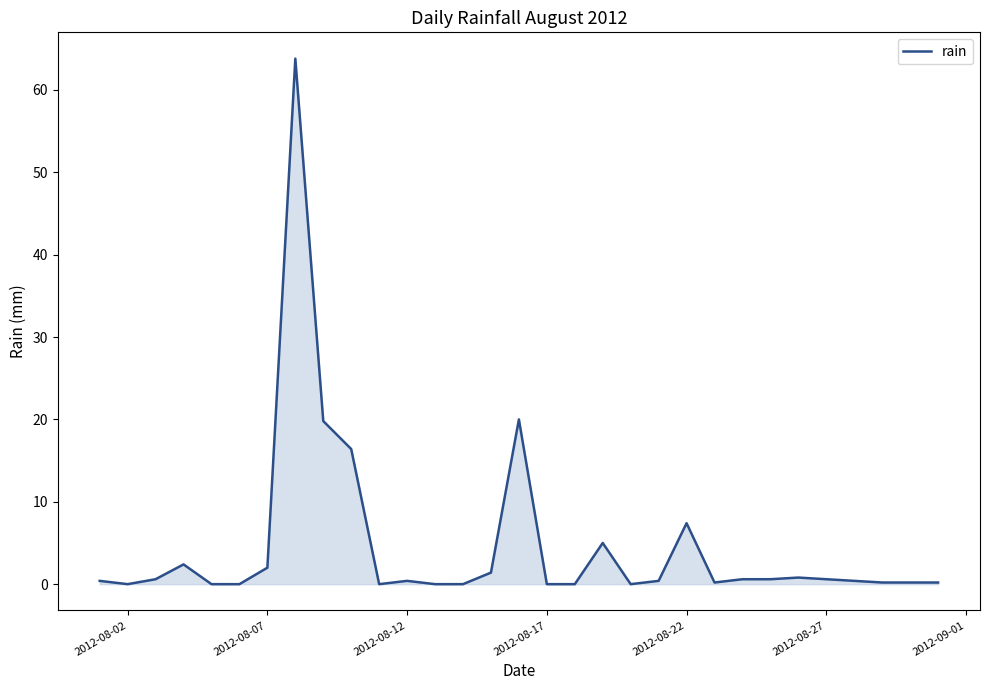

What is the difference between the maximum and minimum values?

63.8